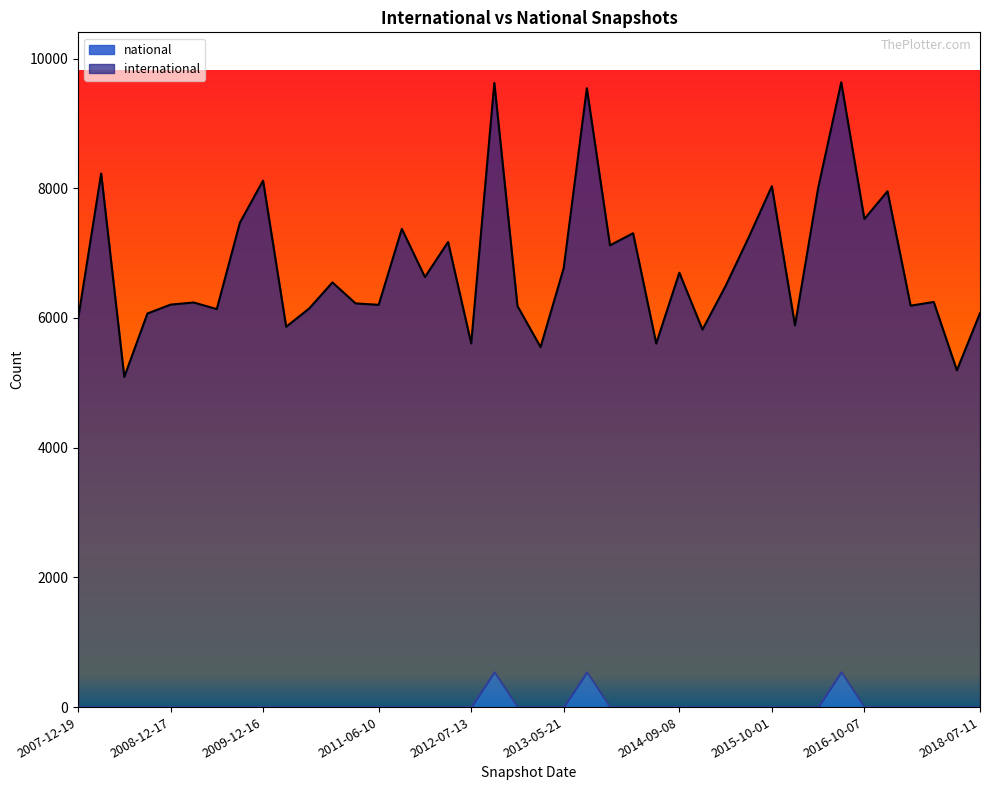

Which series has the largest total across all categories?

international